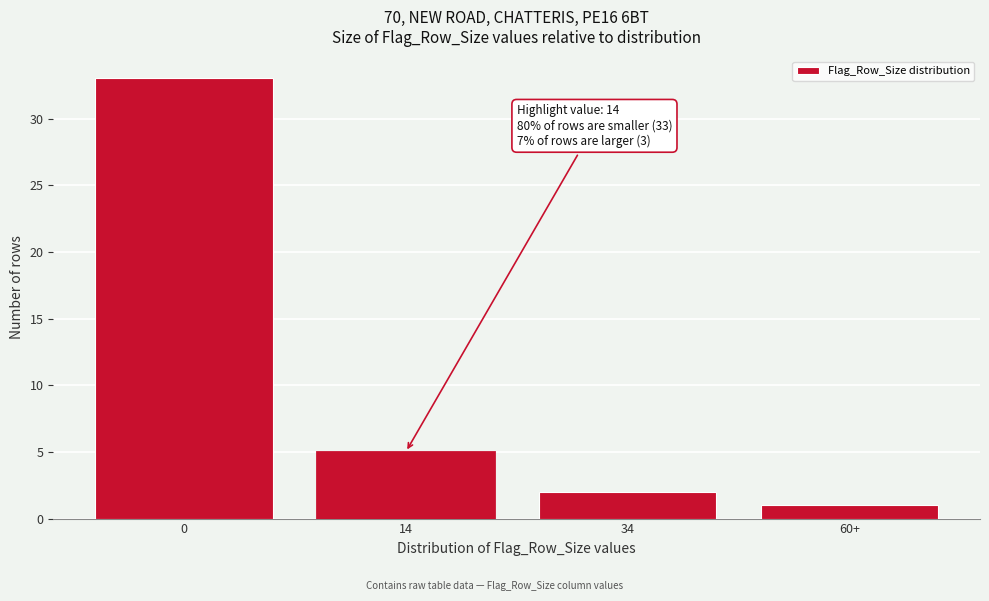

Reading left to right, transcribe all the data shown in this chart.

0=33	14=5	34=2	60+=1